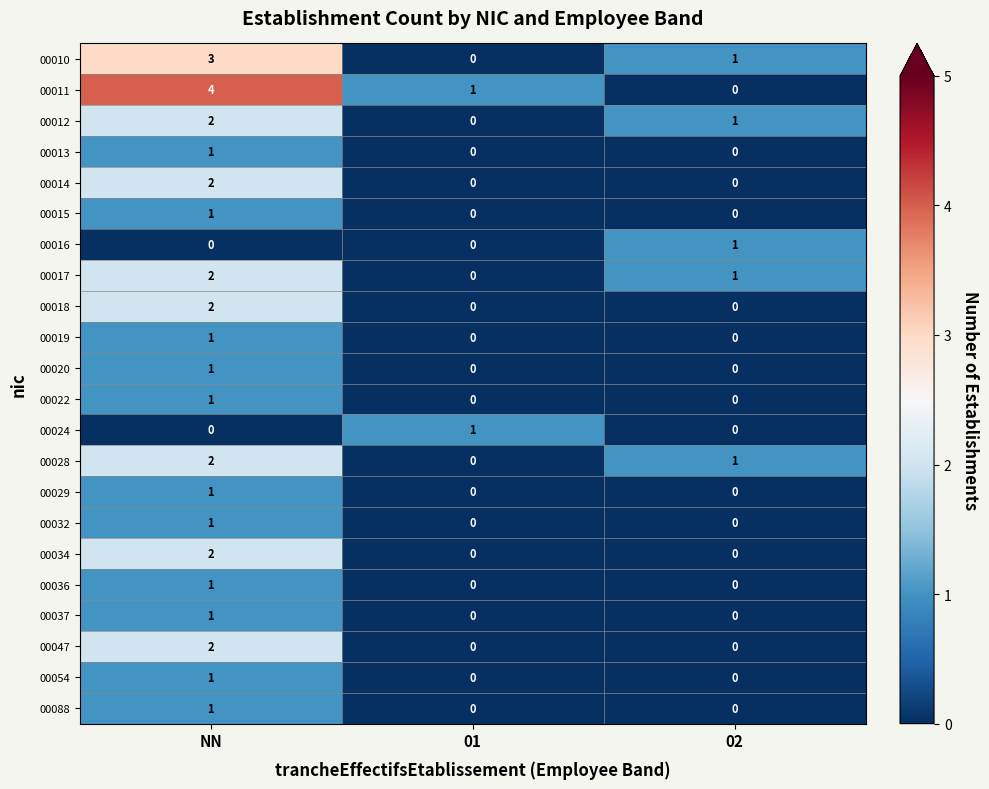

Which label corresponds to the largest value in the chart?

NN